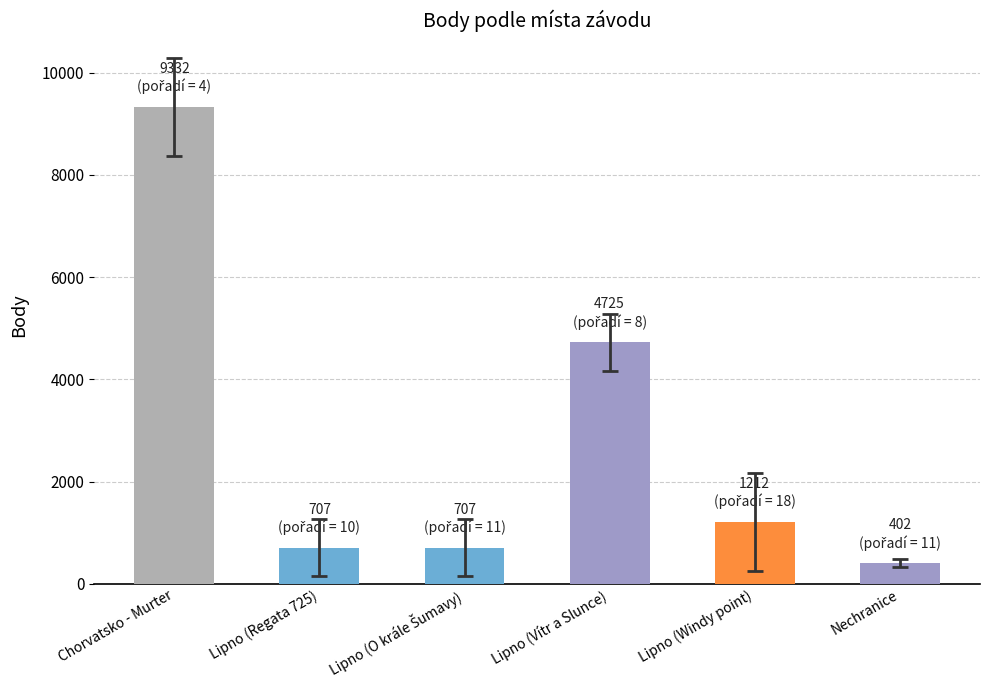

What is the label of the 2nd bar from the left?

Lipno (Regata 725)